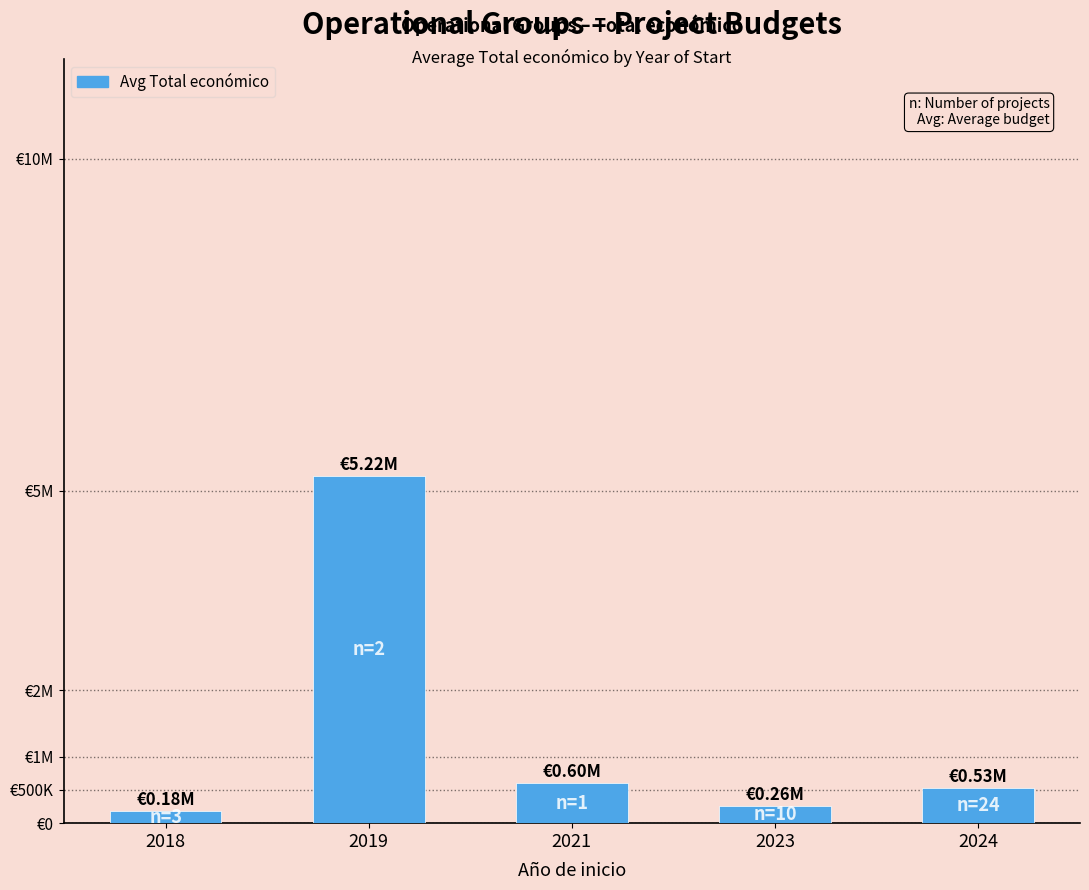

What is the difference between the values at 2018 and 2023?

76062